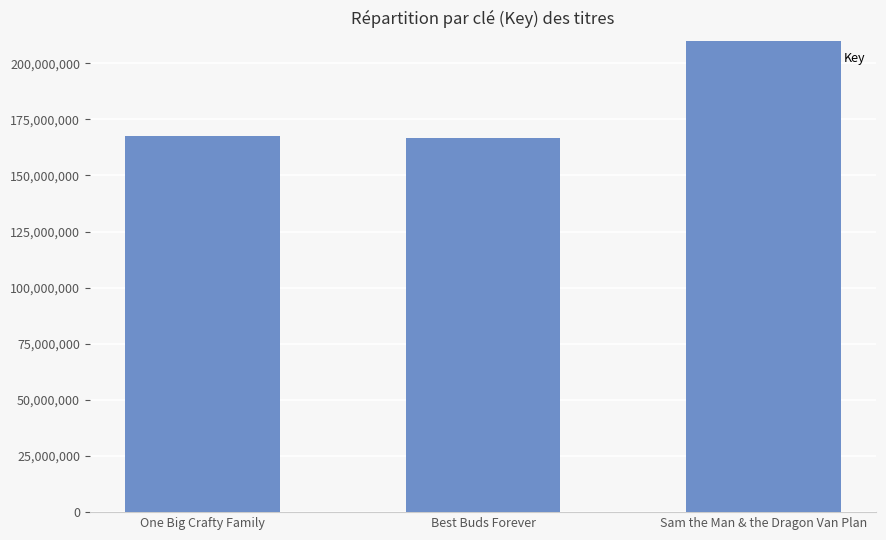

Rank the categories by value from highest to lowest.

Sam the Man & the Dragon Van Plan, One Big Crafty Family, Best Buds Forever